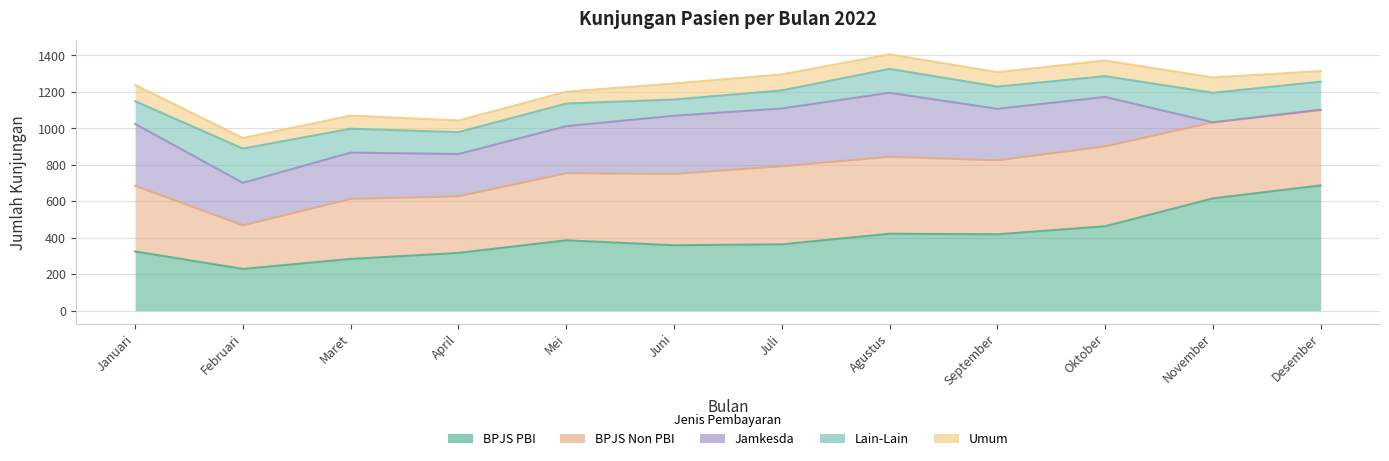

What is the total value across all series at April?

1043